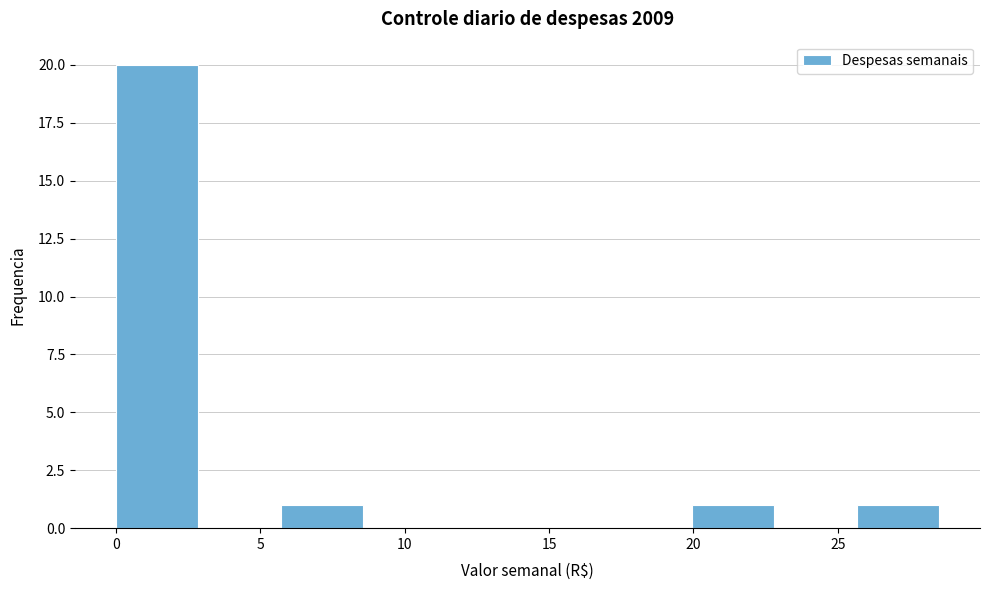

Reading left to right, list every bar in this chart as the range it spans on the x-axis followed by its height. Neither the bar edges nor the heights are printed on the chart, so give them approximately, as read against the axes.

0.00 to 2.85: 20
2.85 to 5.70: 0
5.70 to 8.55: 1
8.55 to 11.40: 0
11.40 to 14.25: 0
14.25 to 17.10: 0
17.10 to 19.95: 0
19.95 to 22.80: 1
22.80 to 25.65: 0
25.65 to 28.50: 1